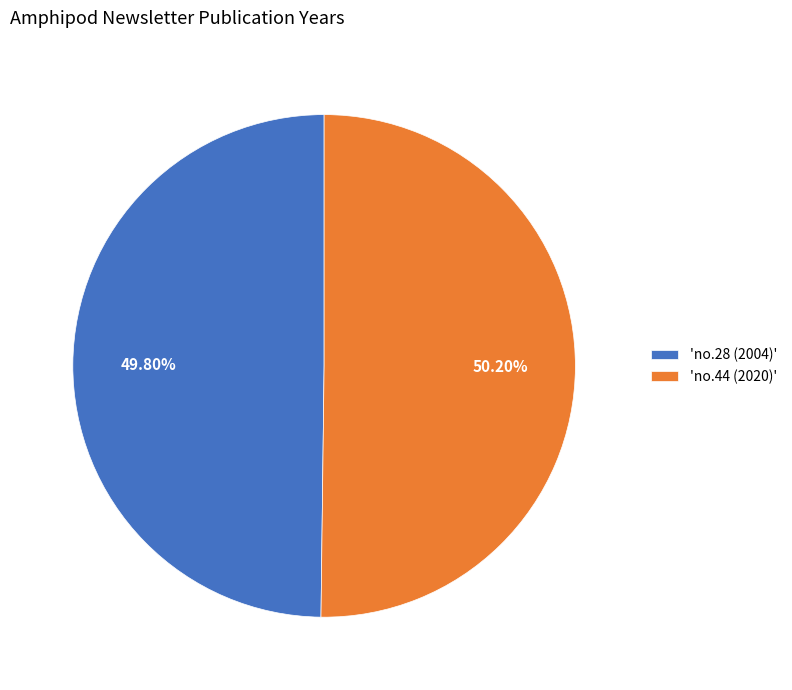

Do 'no.28 (2004)' and 'no.44 (2020)' together represent more than half of the pie?

Yes